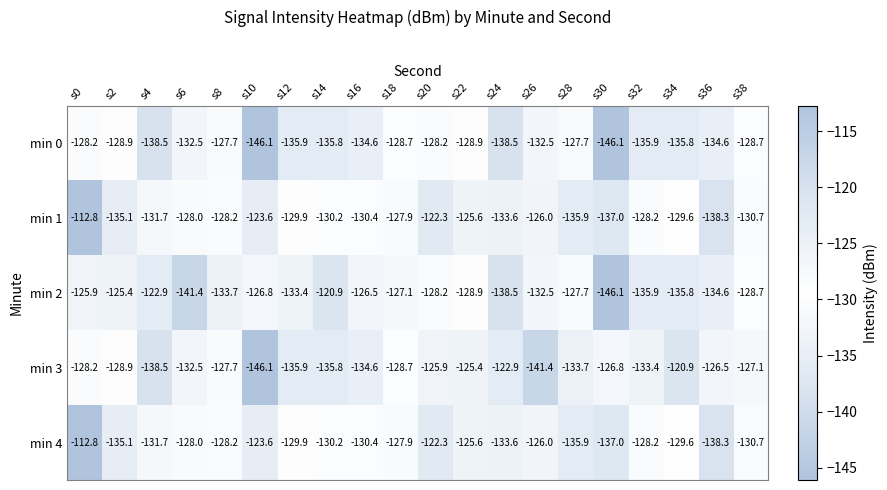

Where is min 1 nearest to the value -125?

s22